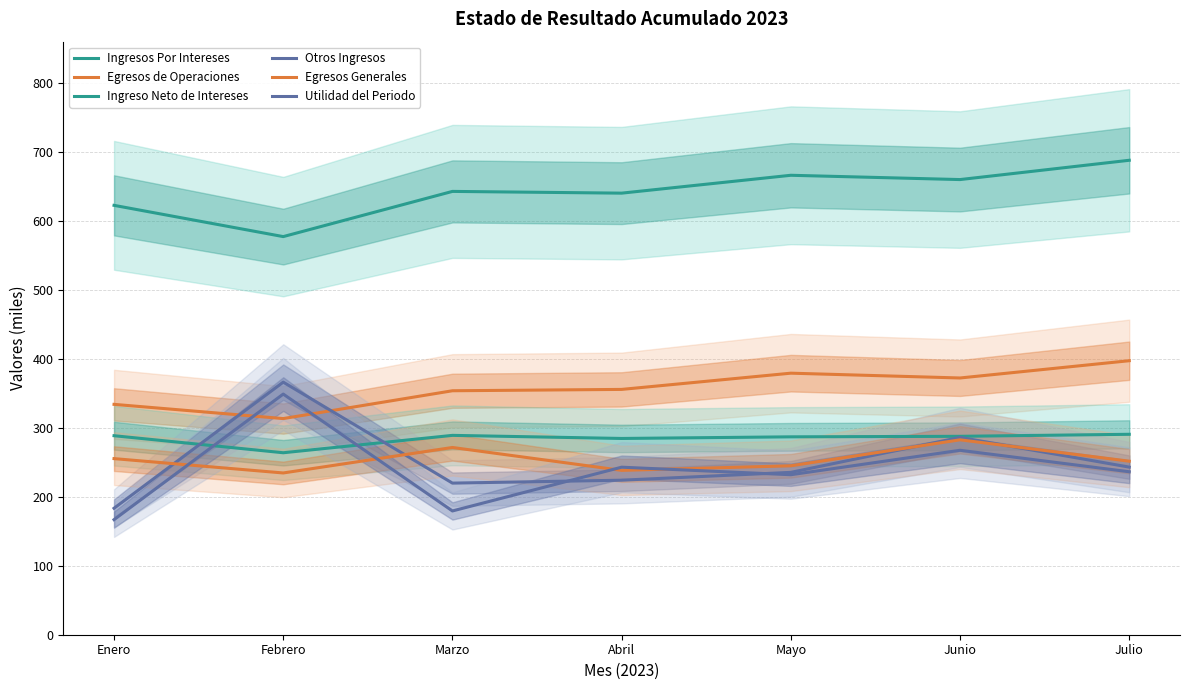

What is the approximate value of Otros Ingresos at Febrero?

366.1